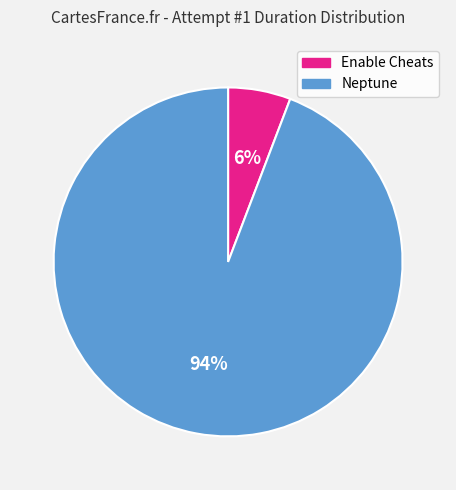

Does Neptune represent more than half of the total?

Yes